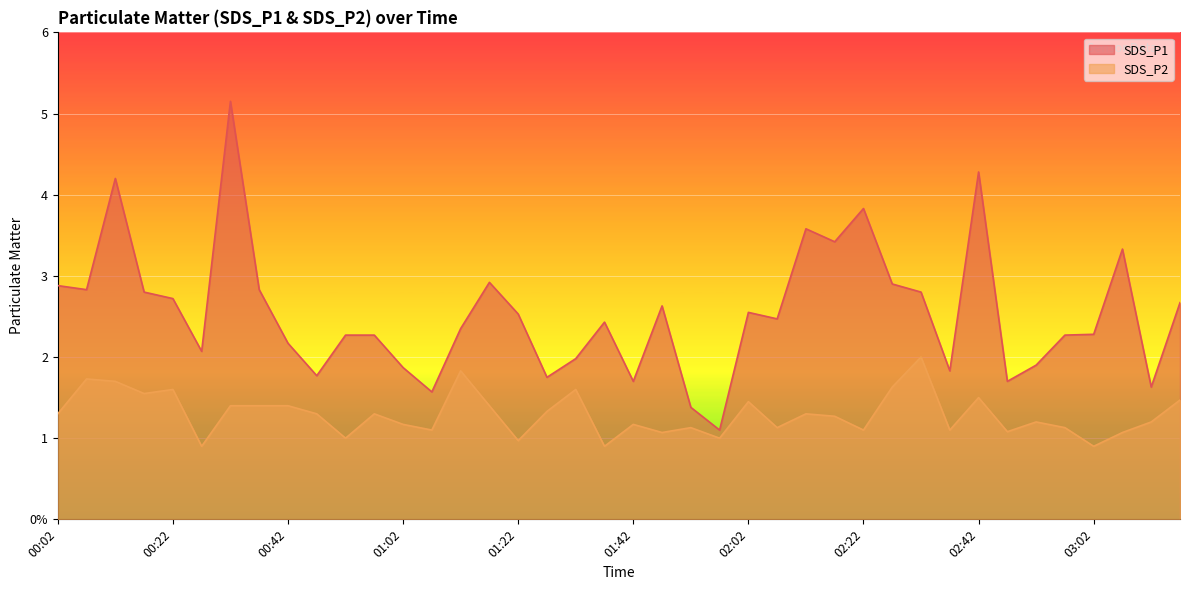

What is the total value across all series at 01:57?

2.1